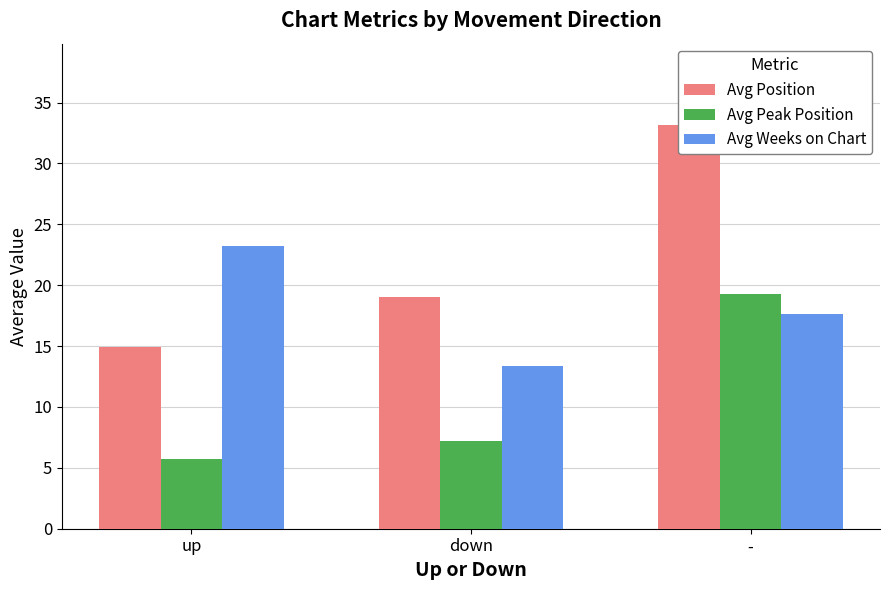

Where is Avg Weeks on Chart nearest to the value 18?

-